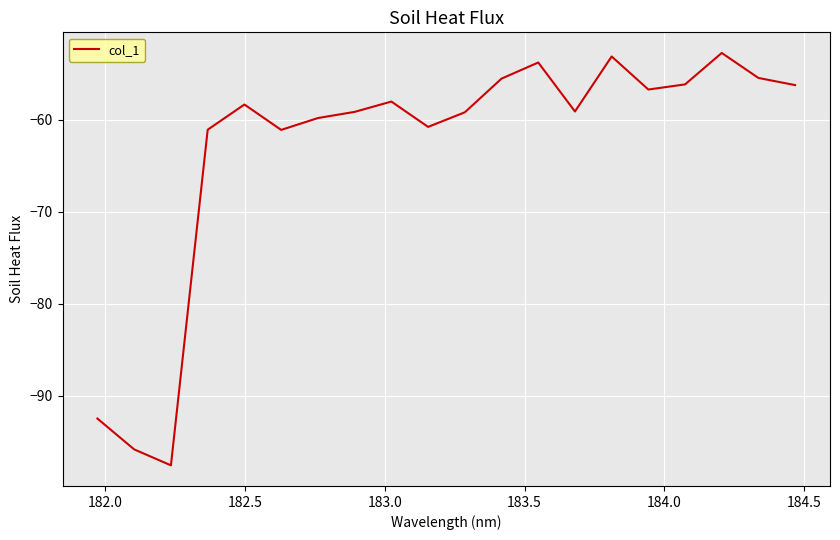

What is the greatest value displayed?

-52.8